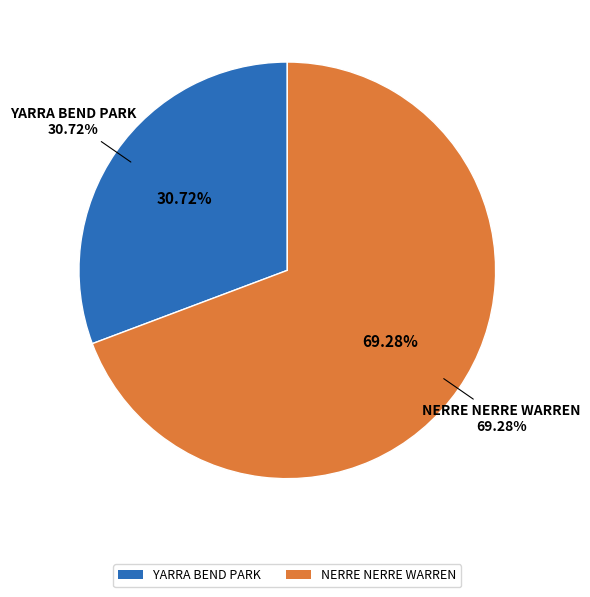

What is the ratio of the value at YARRA BEND PARK to the value at NERRE NERRE WARREN?

0.4